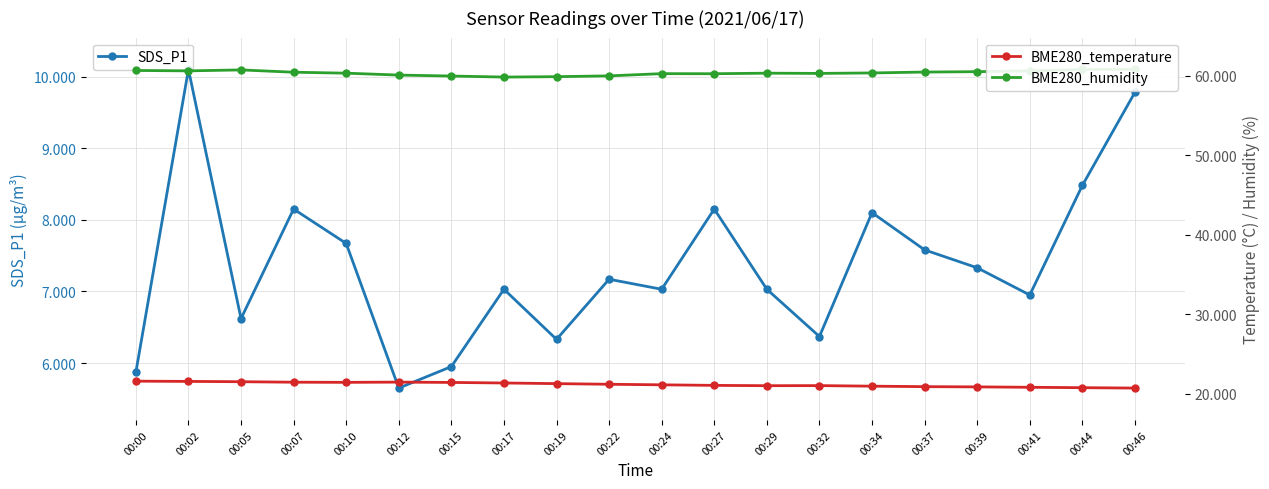

At which category is the sum across all series the highest?

00:02